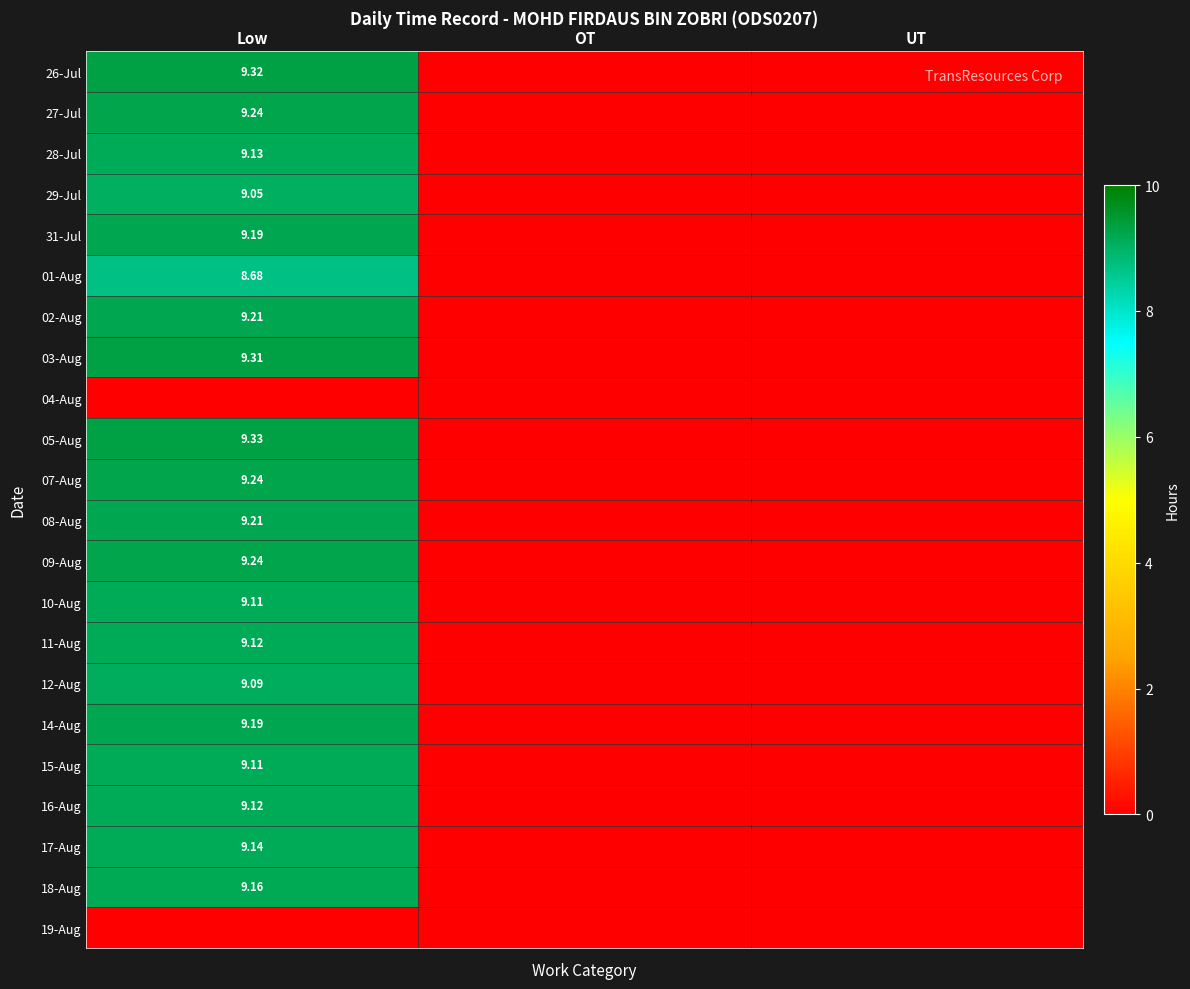

True or false: 11-Aug has a value of 0.0 at OT.

True